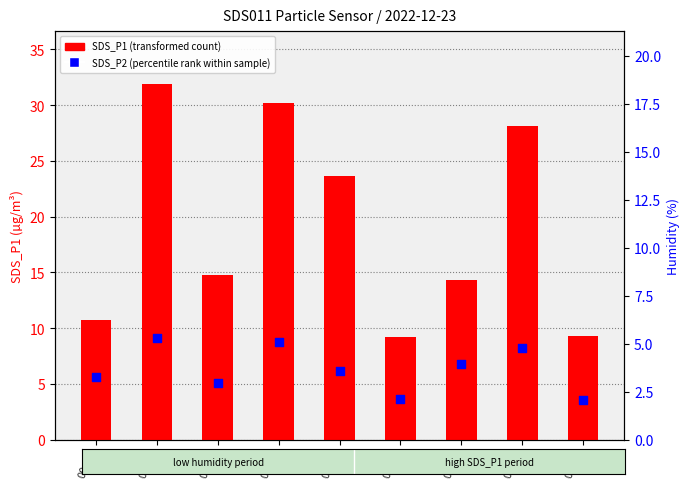

Is the value of SDS_P2 (percentile rank) at 00:24 greater than the value of SDS_P1 (transformed count) at 00:24?

No